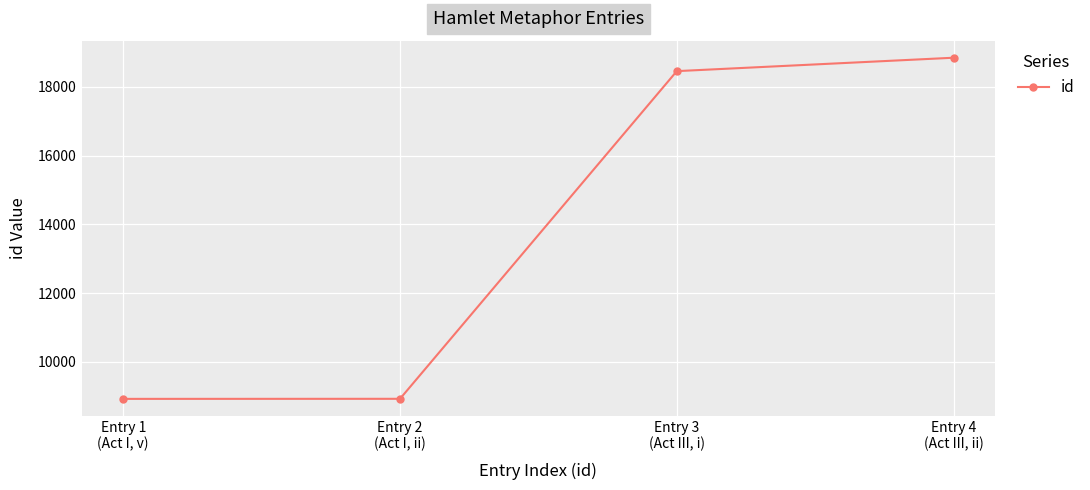

True or false: the data shows 18458 at Entry 3
(Act III, i).

True